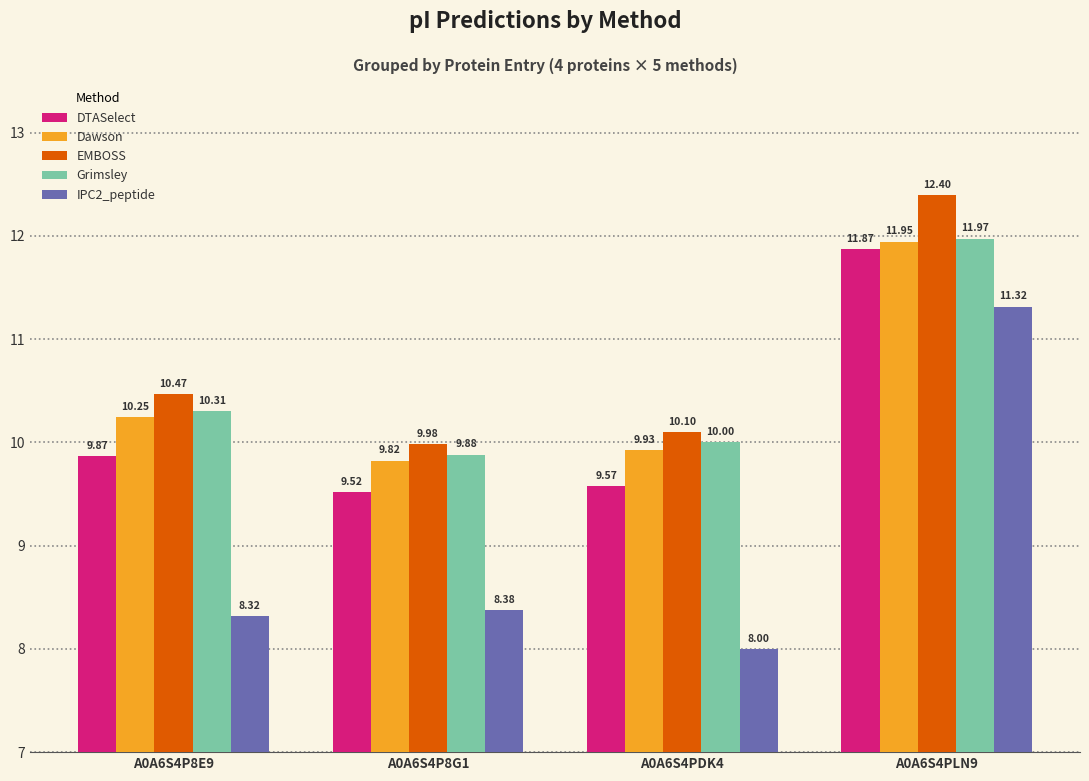

What is the value of the Grimsley bar at the 3rd from the left?

10.0